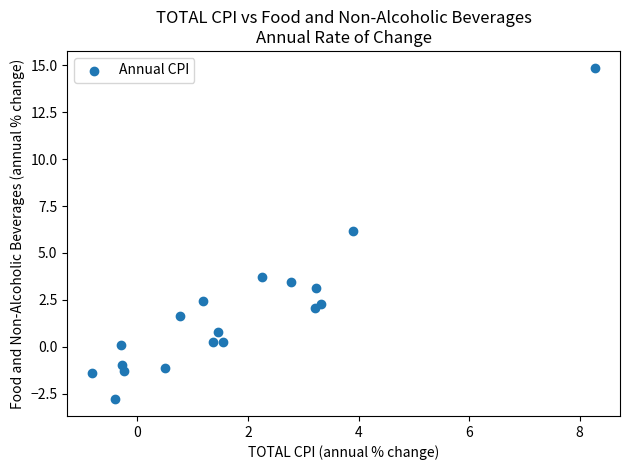

What is the range of Y values (max minus min)?

17.7